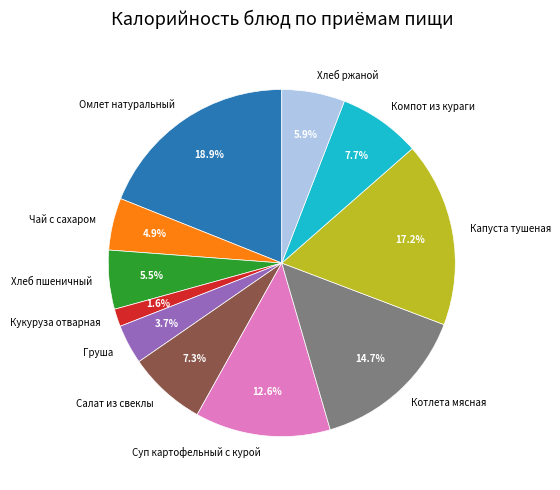

What percentage is the Капуста тушеная slice, to the nearest percent?

17%